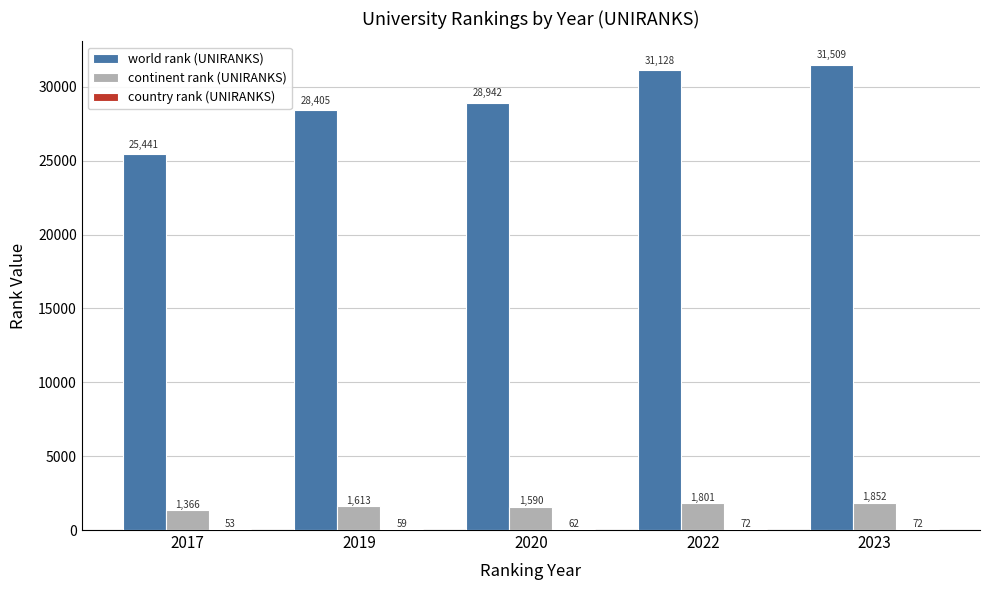

Between 2020 and 2022, which series saw the biggest shift?

world rank (UNIRANKS)